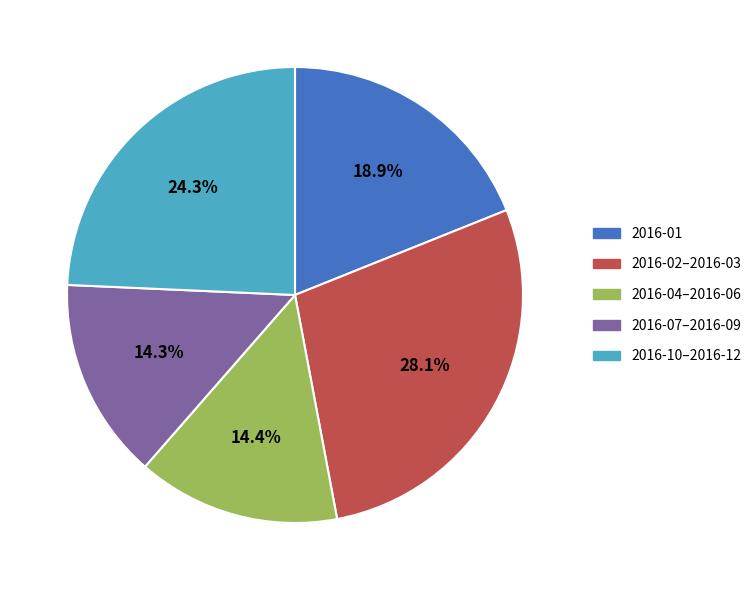

Is there a majority slice in this chart?

No